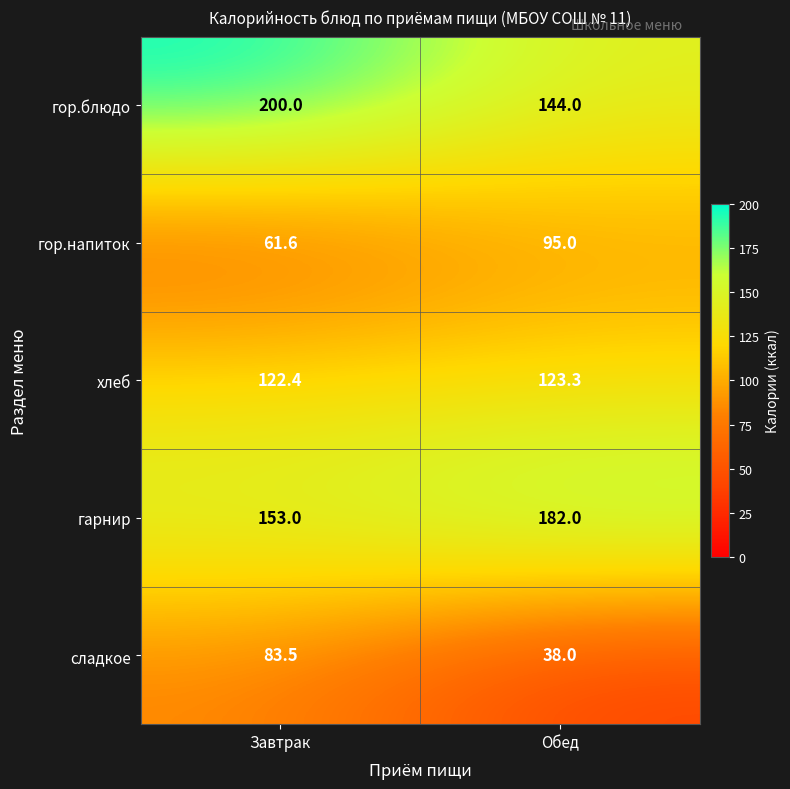

Reading right to left, extract all data points from this chart.

гор.блюдо: Обед=144.0	Завтрак=200.0
гор.напиток: Обед=95.0	Завтрак=61.6
хлеб: Обед=123.3	Завтрак=122.4
гарнир: Обед=182.0	Завтрак=153.0
сладкое: Обед=38.0	Завтрак=83.5